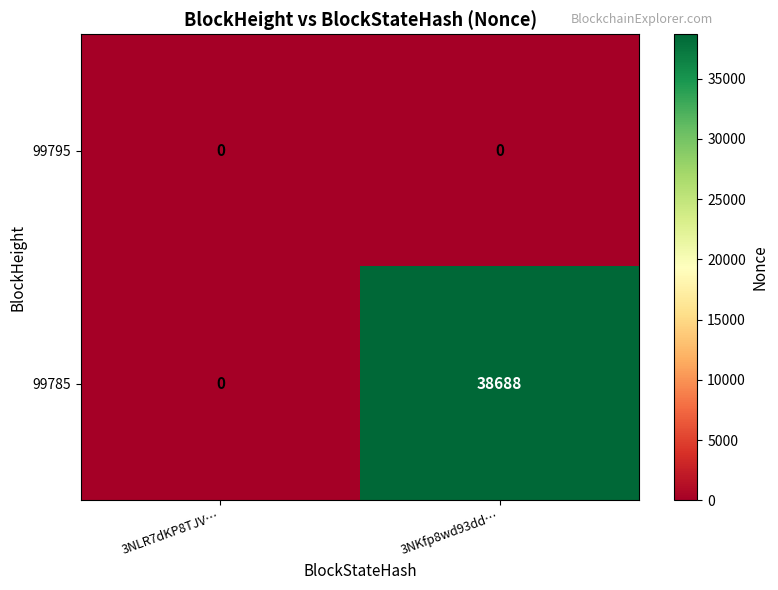

Reading left to right, list all the values displayed in this chart.

99795: 0	0
99785: 0	38688